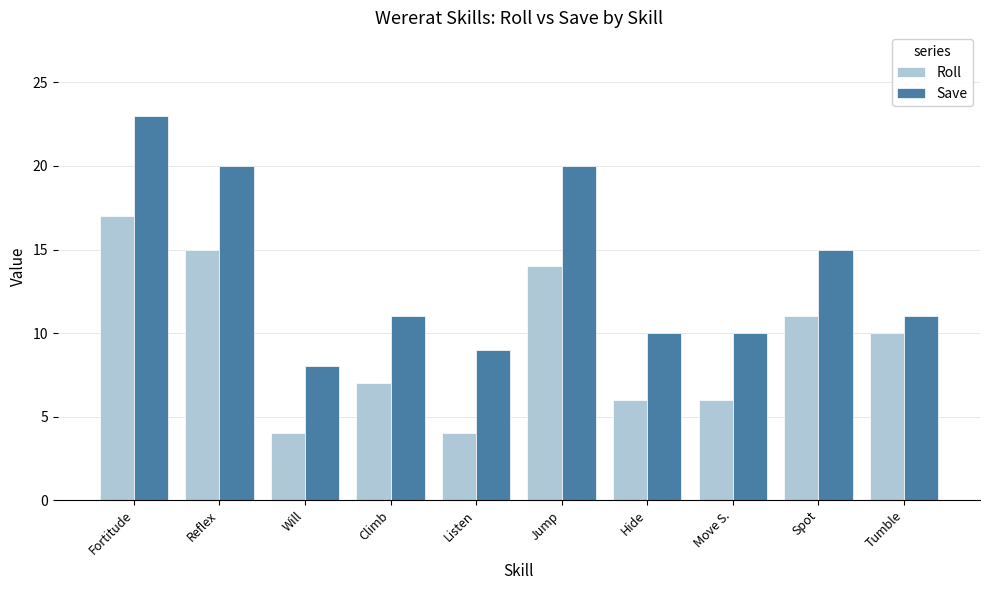

True or false: Save has a value of 10 at Hide.

True